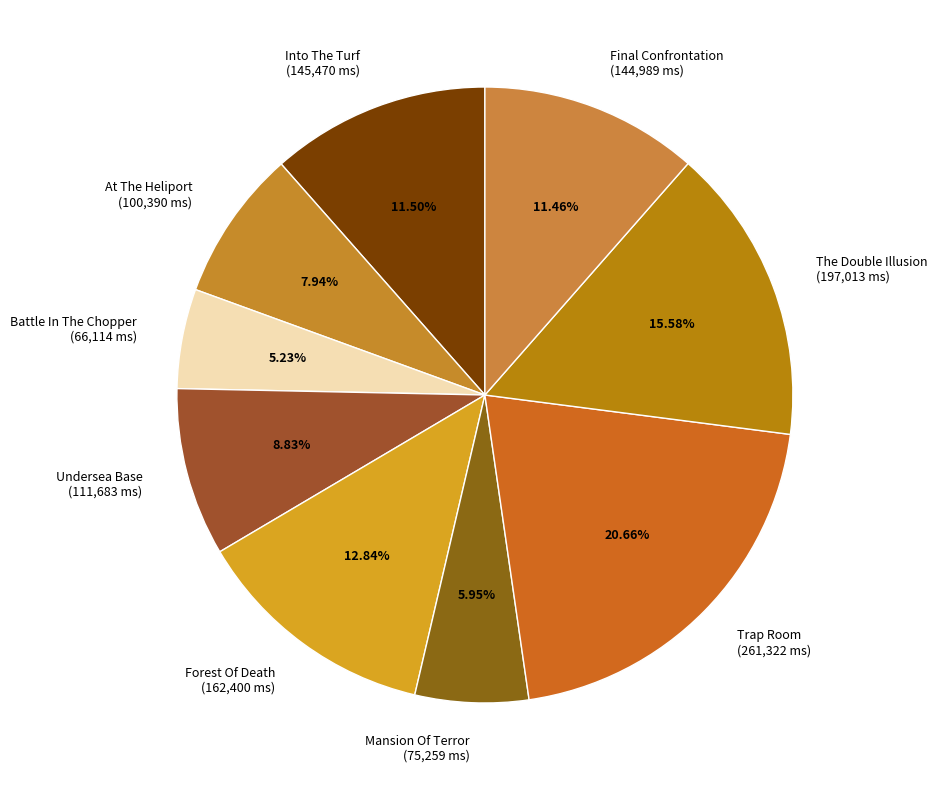

What percentage is NOT represented by At The Heliport?

92.1%